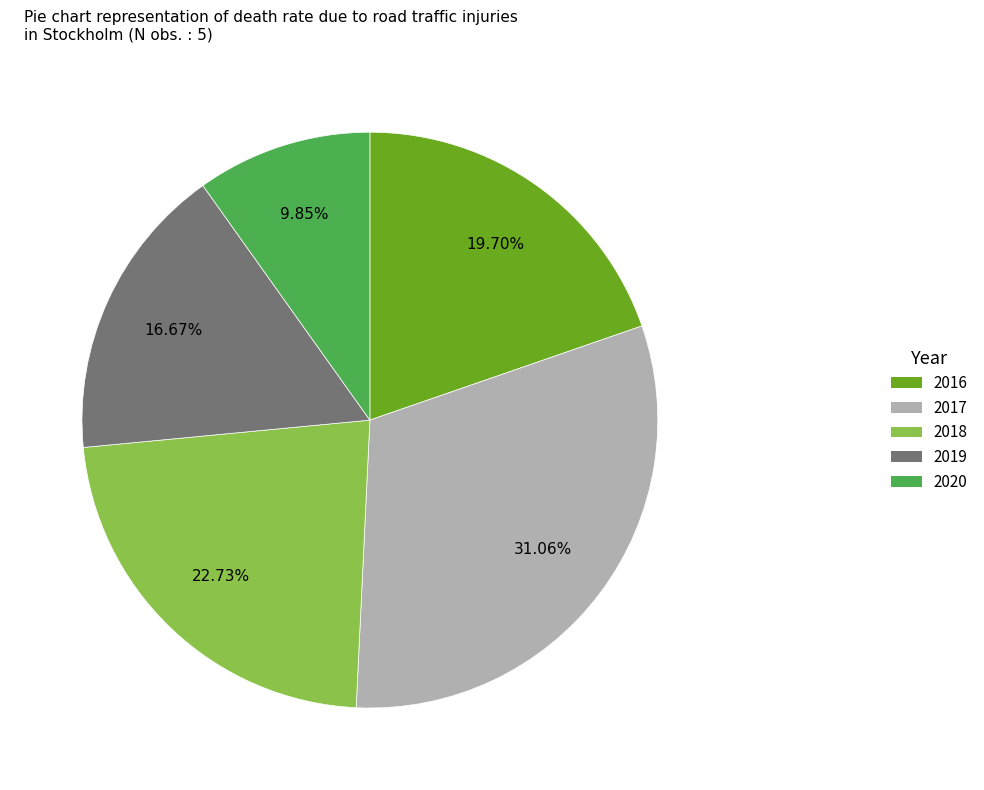

Which slice is the largest?

2017